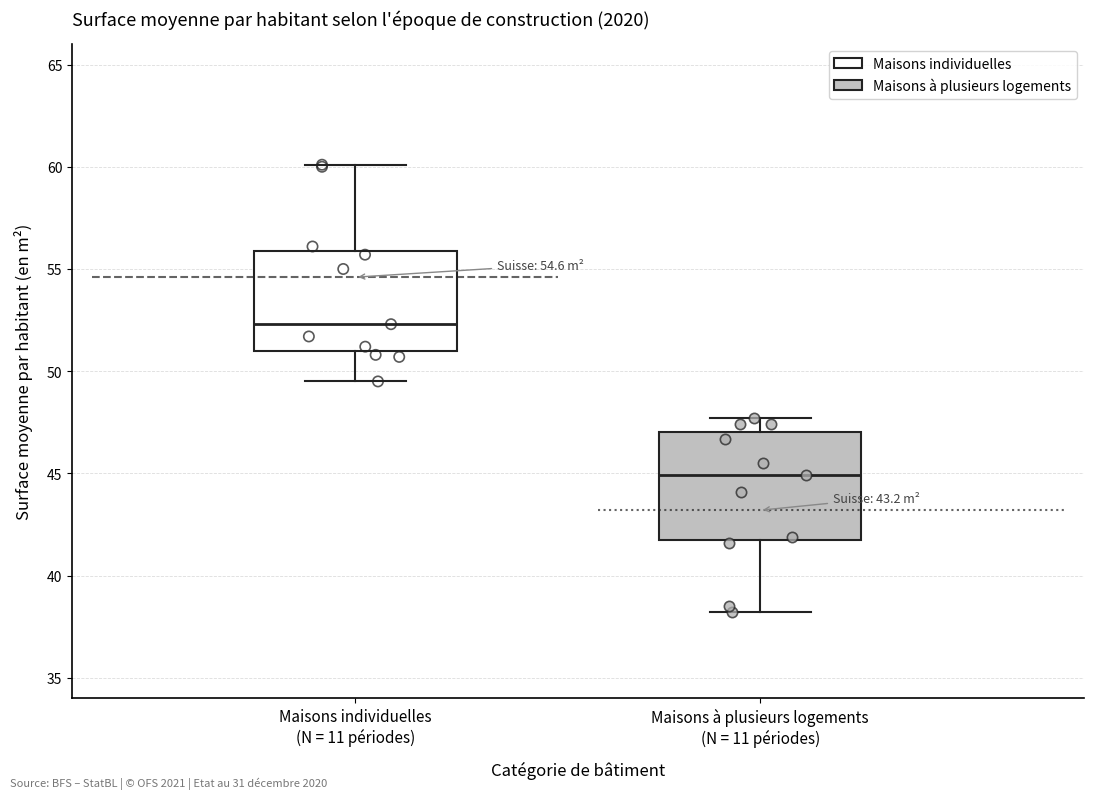

Reading left to right, read every box against the y-axis: the position of its median line, the range the box covers, and the ends of its whiskers. The values are not printed on the chart, so give them approximately, as read against the axis.

Maisons individuelles (N = 11 périodes): median 52.5, box 51.0 to 56.0, whiskers 49.5 to 60.0
Maisons à plusieurs logements (N = 11 périodes): median 45.0, box 42.0 to 47.0, whiskers 38.0 to 47.5